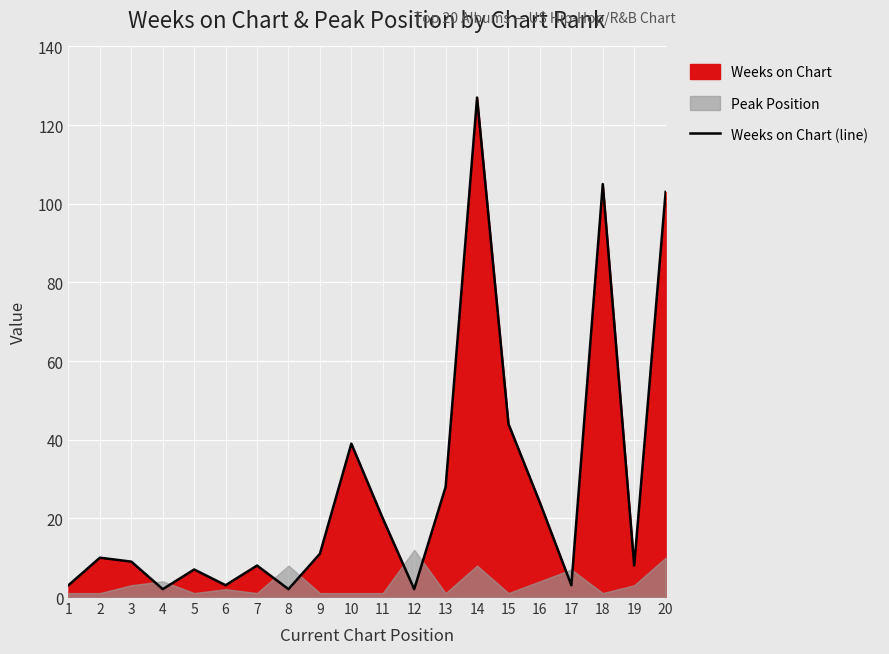

What is the difference between the second highest and minimum values?

103